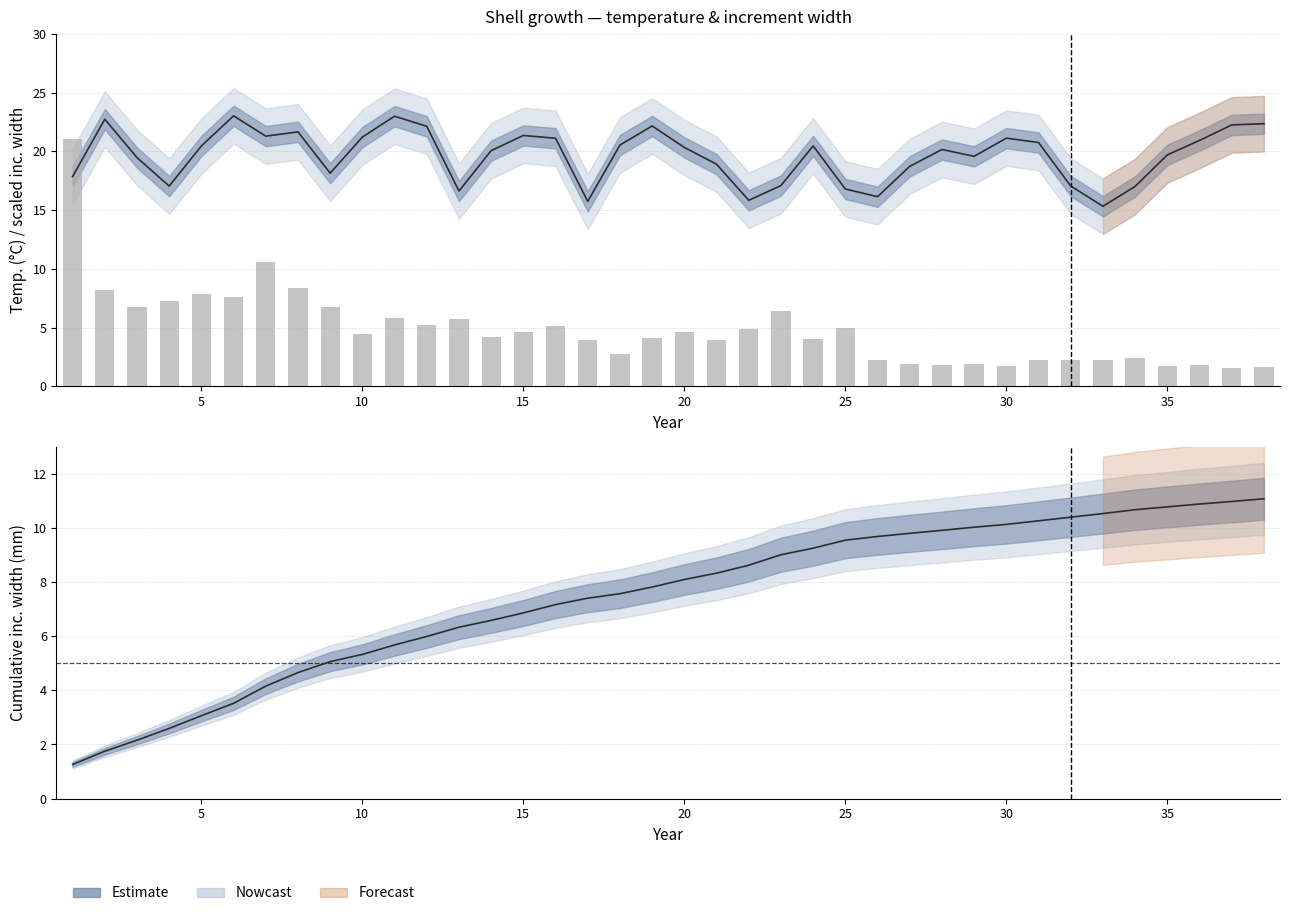

Reading left to right, what are all the values shown in this chart?

1.3	1.8	2.2	2.6	3.1	3.5	4.2	4.7	5.1	5.3	5.7	6.0	6.3	6.6	6.9	7.2	7.4	7.6	7.8	8.1	8.3	8.6	9.0	9.2	9.5	9.7	9.8	9.9	10.0	10.1	10.3	10.4	10.5	10.7	10.8	10.9	11.0	11.1